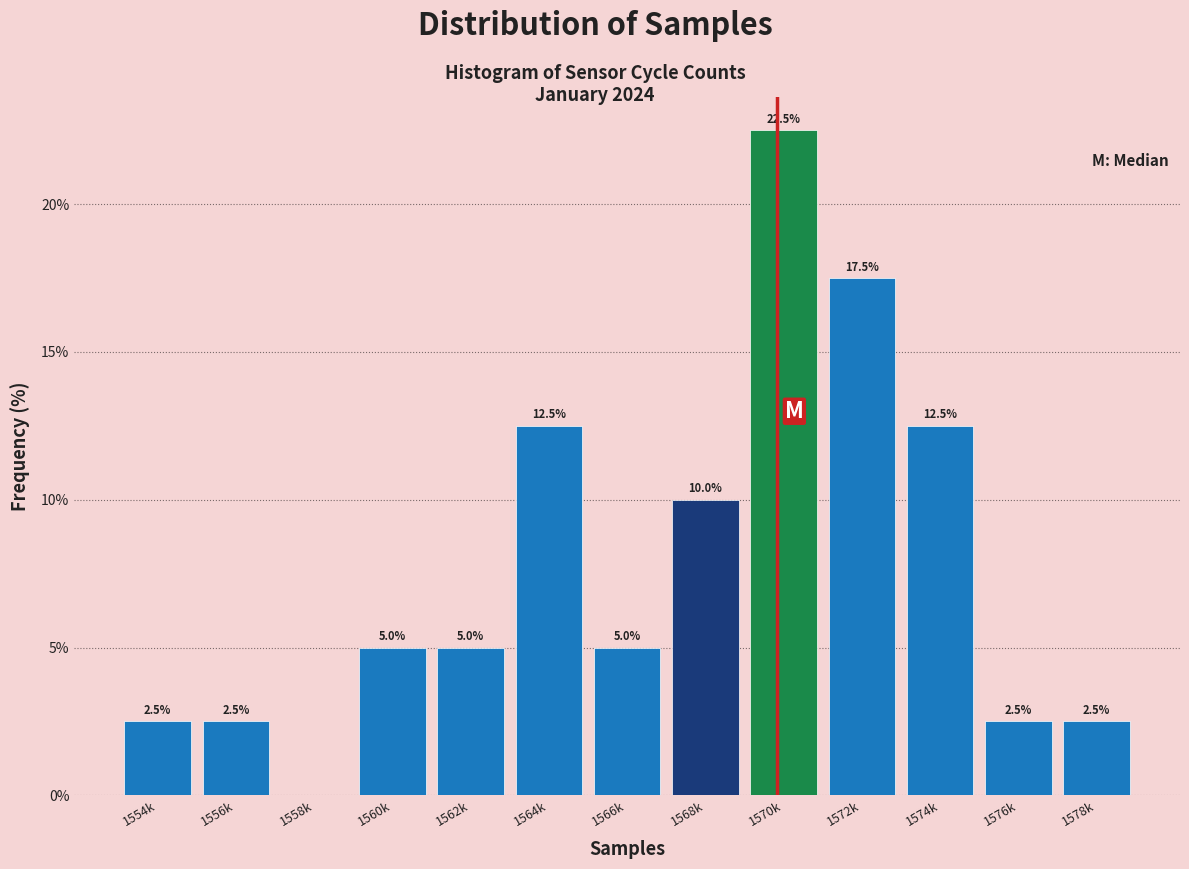

Reading left to right, list all the values displayed in this chart.

1554k=2.5	1556k=2.5	1558k=0.0	1560k=5.0	1562k=5.0	1564k=12.5	1566k=5.0	1568k=10.0	1570k=22.5	1572k=17.5	1574k=12.5	1576k=2.5	1578k=2.5